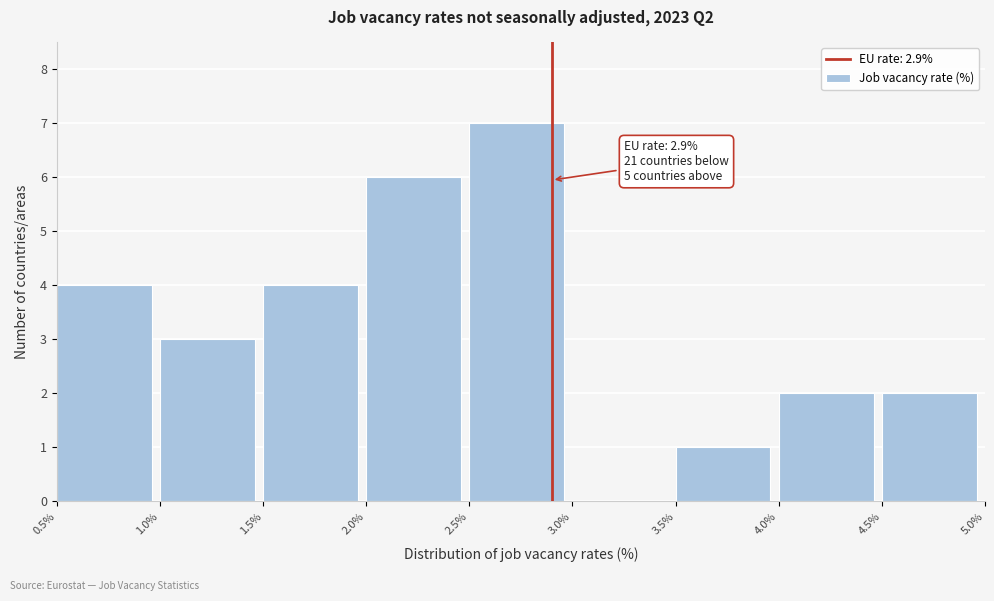

Over which range of the x-axis is the bar tallest?

2.5% to 3.0%